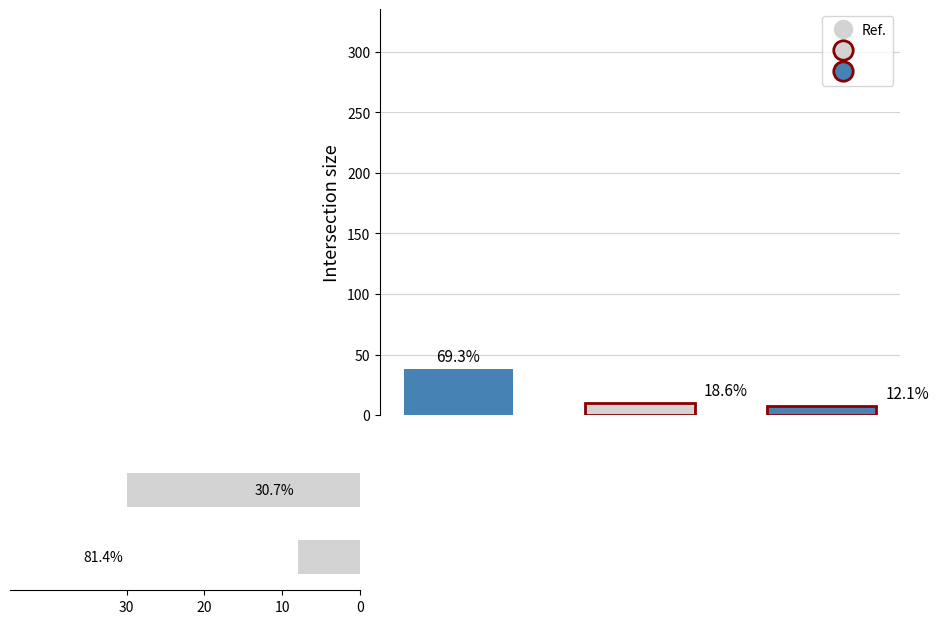

How many distinct data groups are displayed?

1